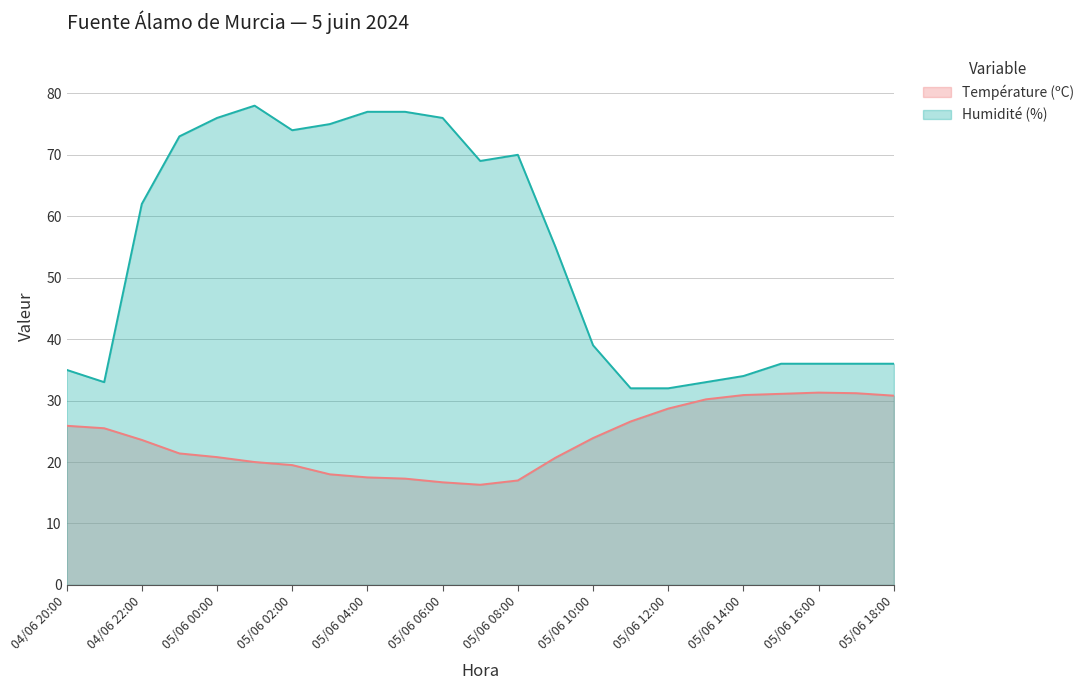

What is the sum of all Humidité (%) values?

1244.0